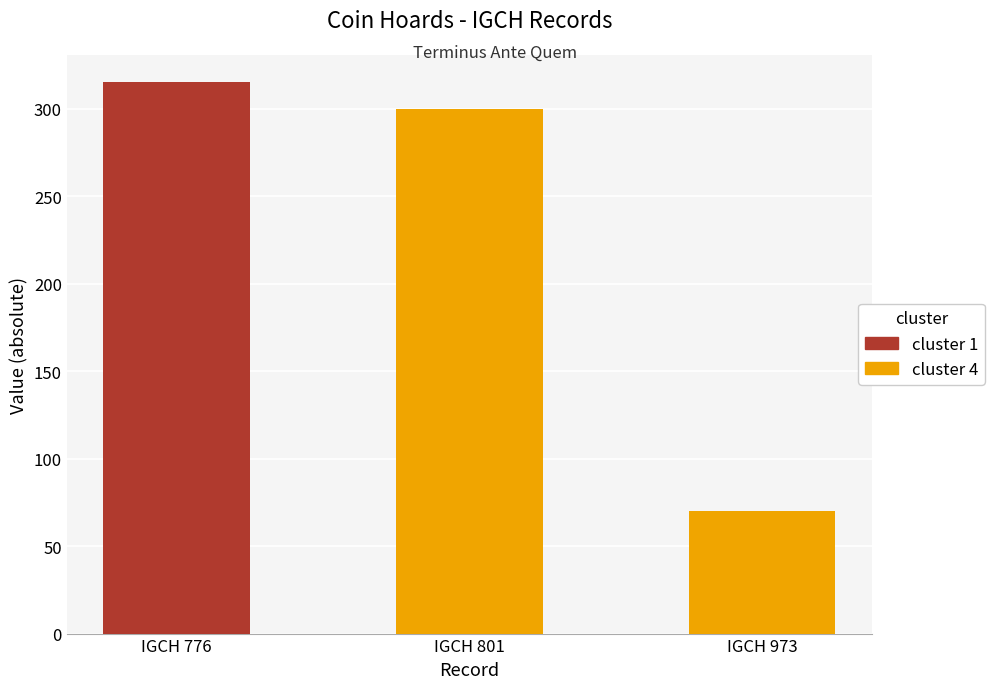

Are the bars horizontal?

No